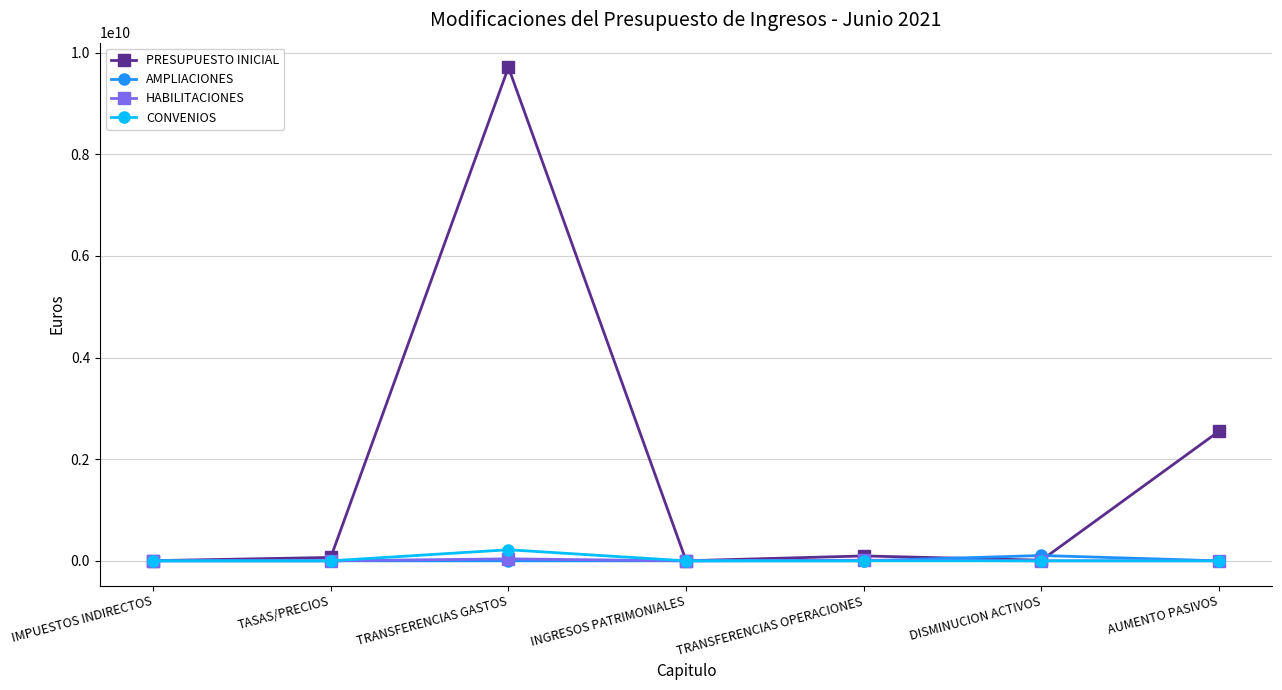

How many data points in AMPLIACIONES are above 0?

1